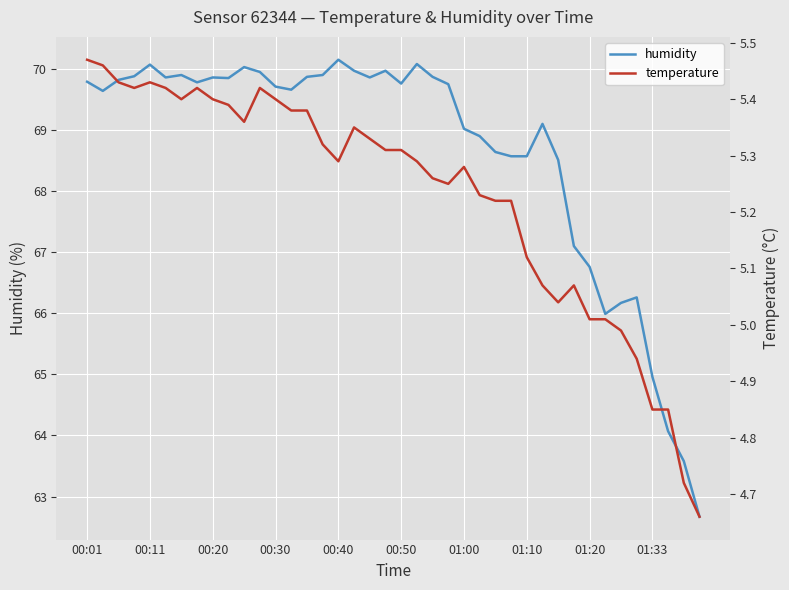

What is the difference between the maximum and second lowest values in the temperature series?

0.8